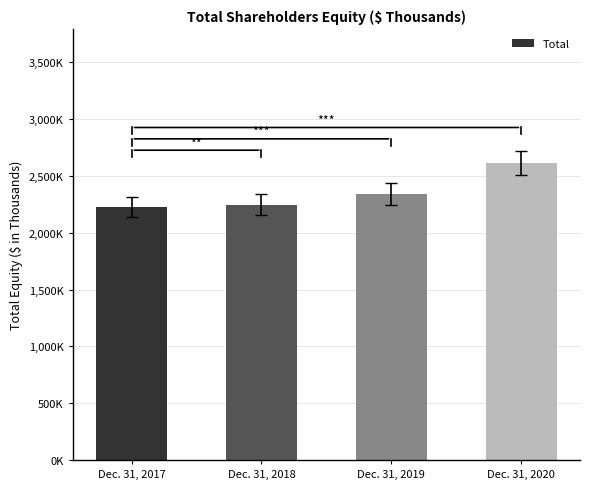

Are the bars horizontal?

No